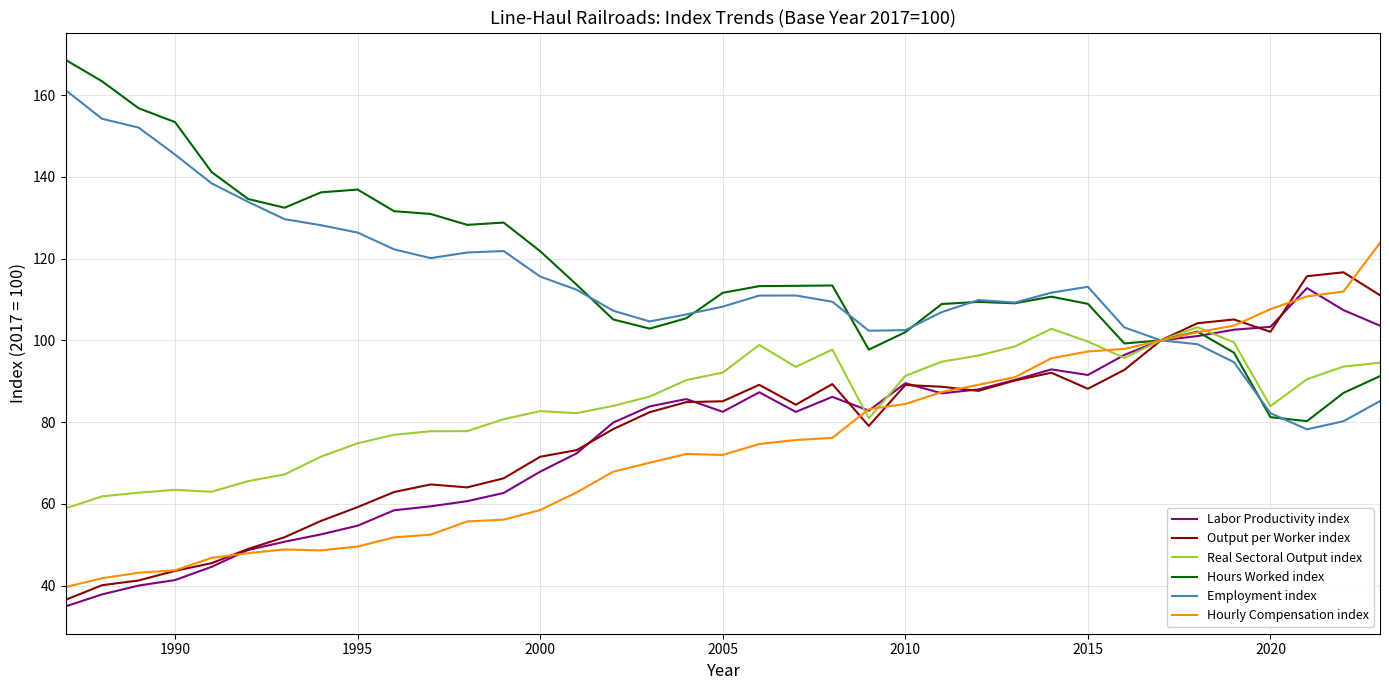

What is the maximum value shown in the chart?

168.6